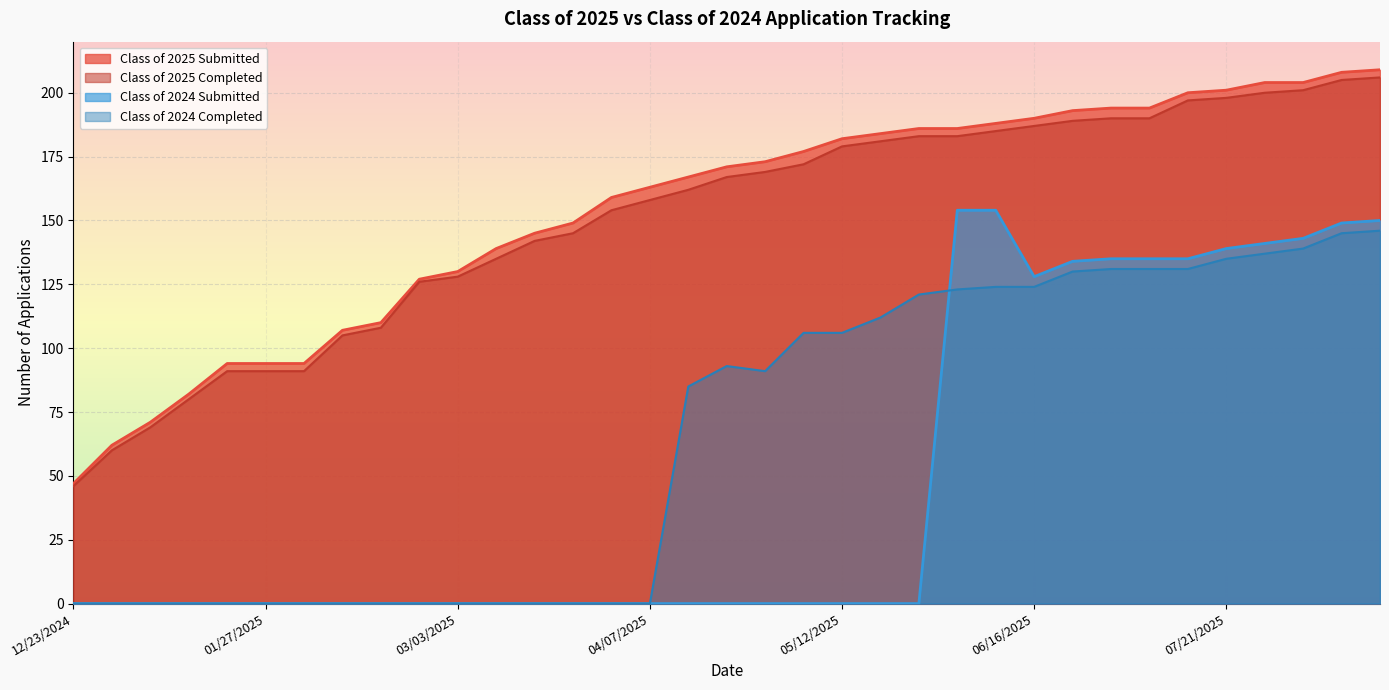

What is the difference between the maximum and minimum values in the Class of 2024 Submitted series?

154